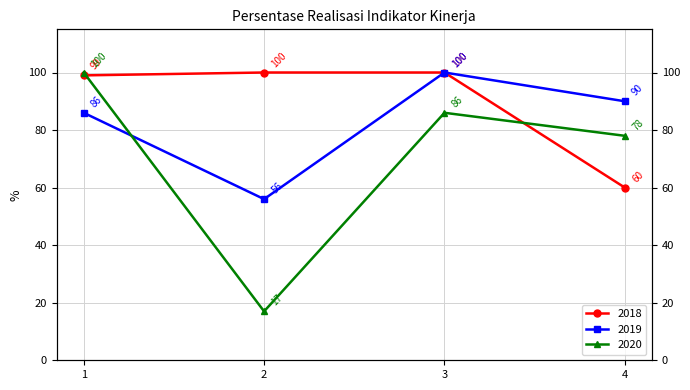

Which series has the largest total across all categories?

2018